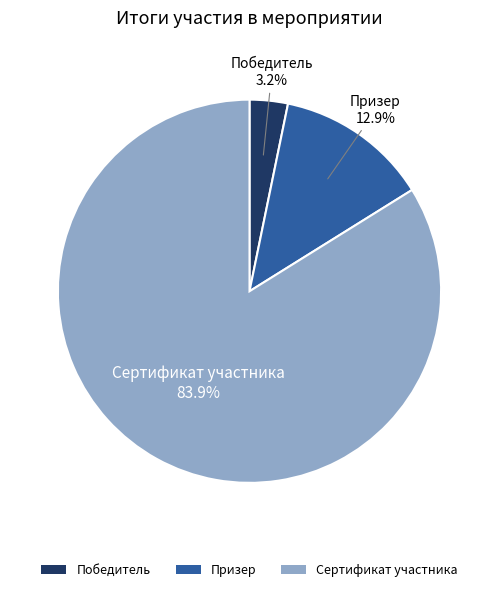

To the nearest percent, what is the difference between the Сертификат участника and Призер slice percentages?

71%